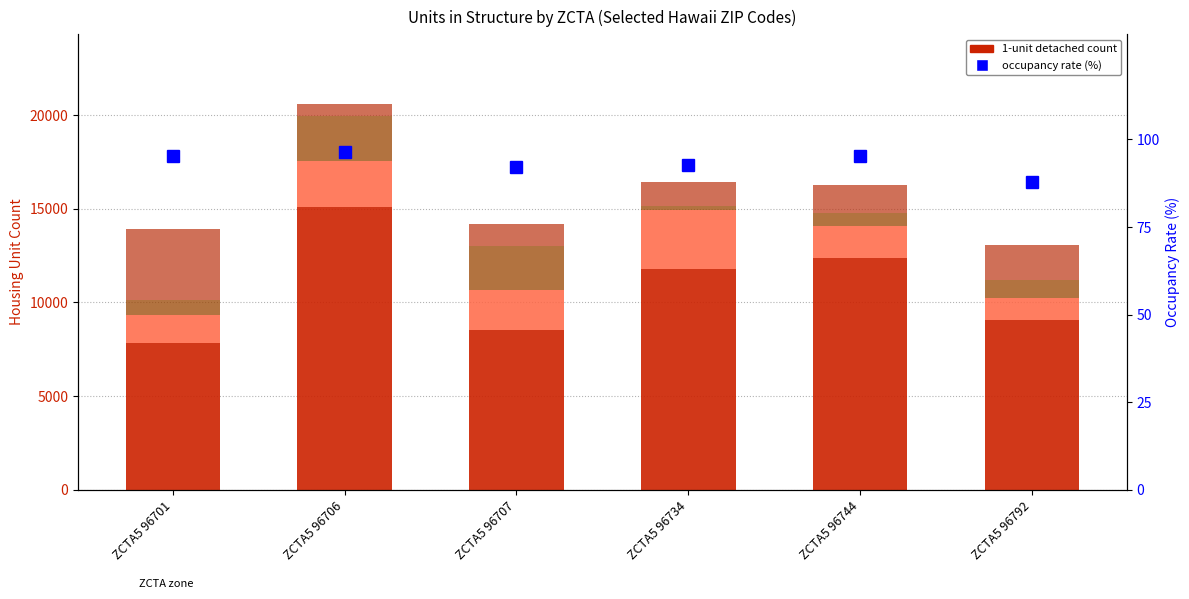

What is the difference between the maximum and minimum values in the occupancy rate (%) series?

8.6